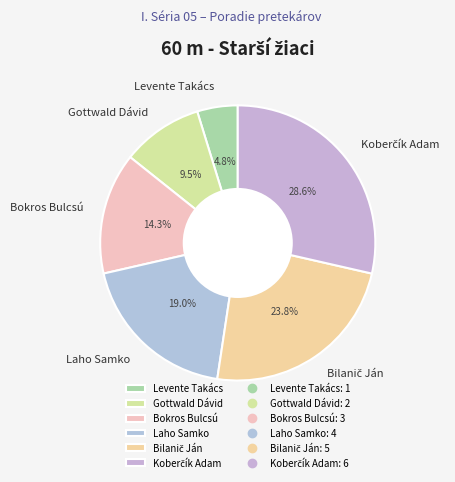

Approximately how many times larger is the value at Bokros Bulcsú compared to Levente Takács?

3.0